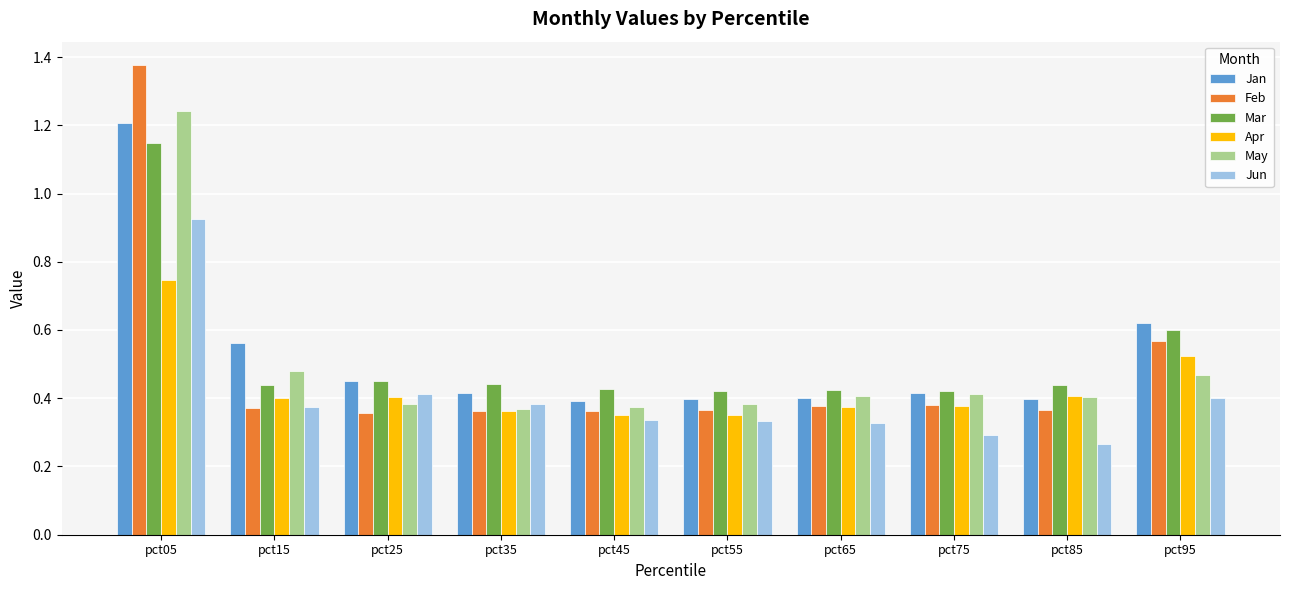

Count the May values in the range 0 to 1.

9